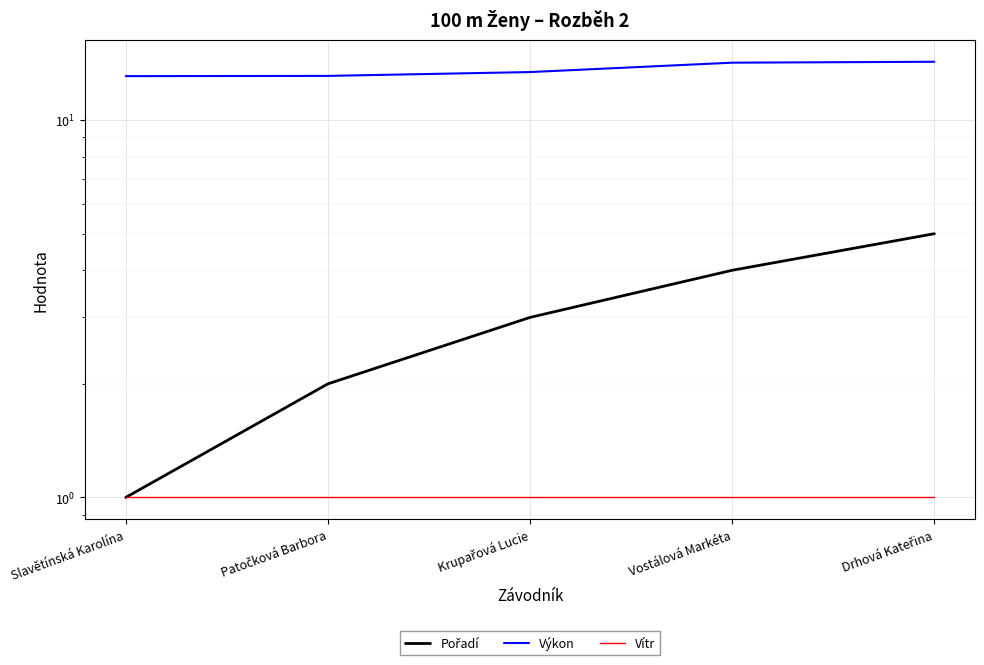

Reading left to right, extract all data points from this chart.

Pořadí: 1.0	2.0	3.0	4.0	5.0
Výkon: 13.1	13.1	13.4	14.2	14.3
Vítr: 1.0	1.0	1.0	1.0	1.0